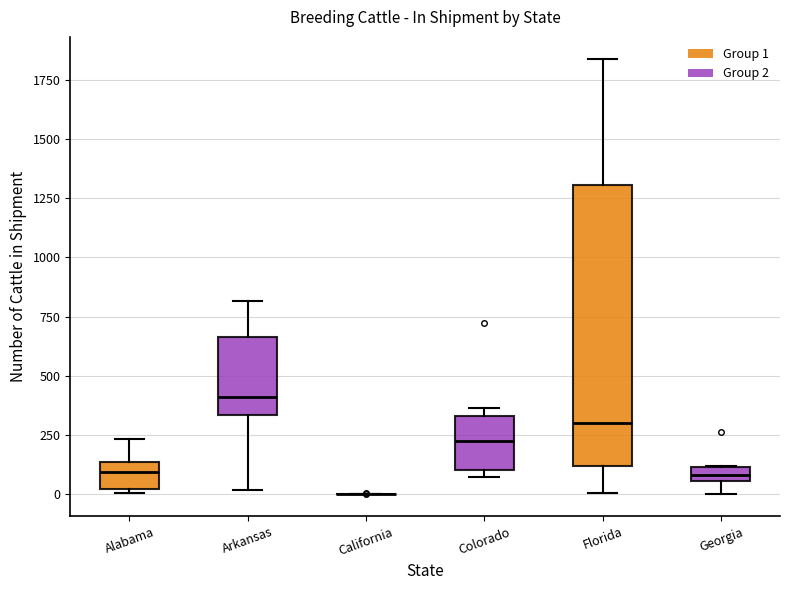

Comparing the boxes themselves (not the whiskers), which one is the tallest?

Florida